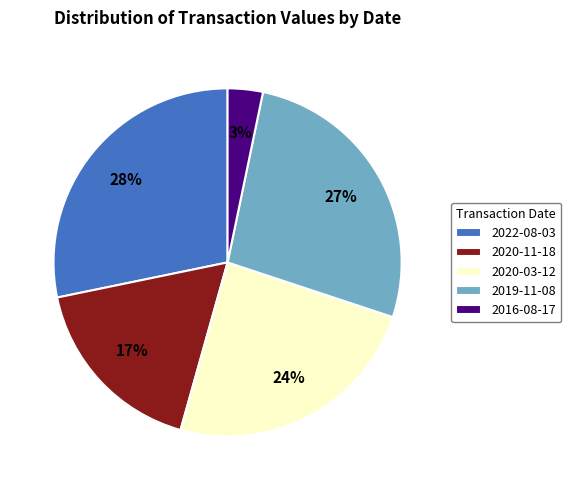

Does 2016-08-17 represent more than half of the total?

No